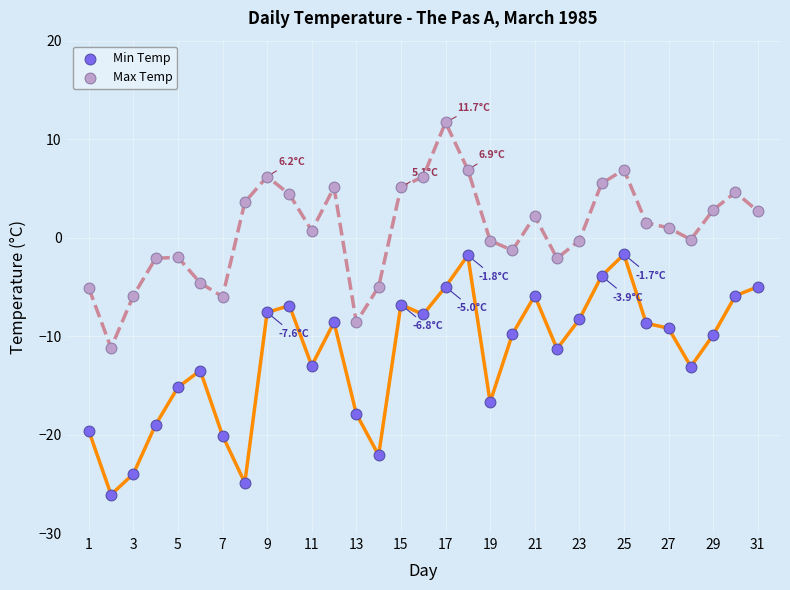

Which series contains the lowest Y value?

Min Temp